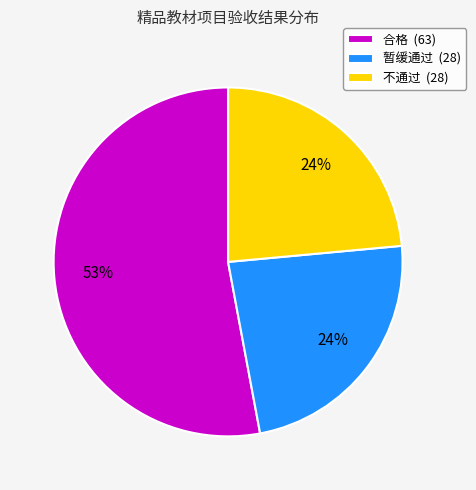

To the nearest percent, what is the difference between the largest and smallest slice percentages?

29%